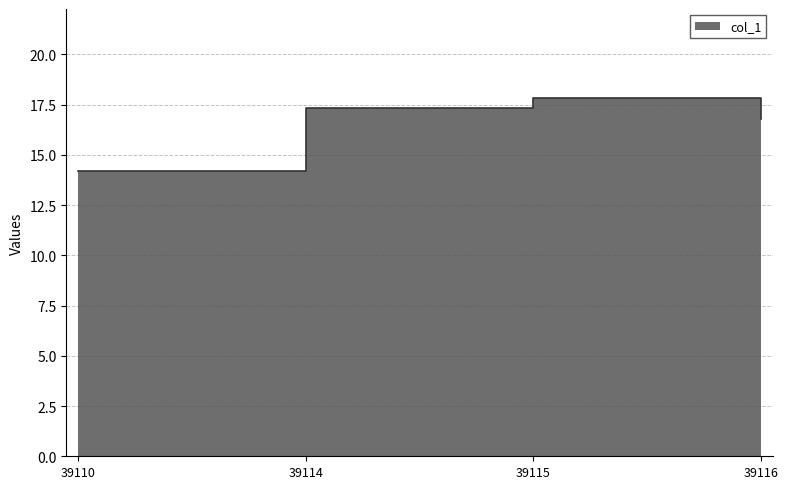

What is the greatest value displayed?

17.8